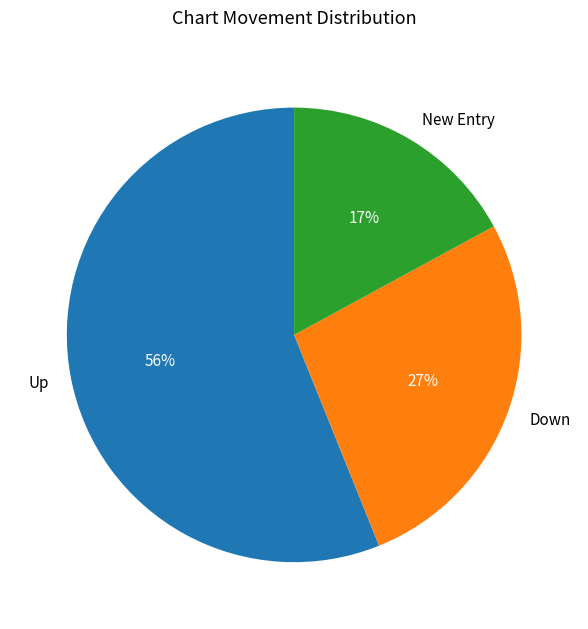

How many slices are in this pie chart?

3